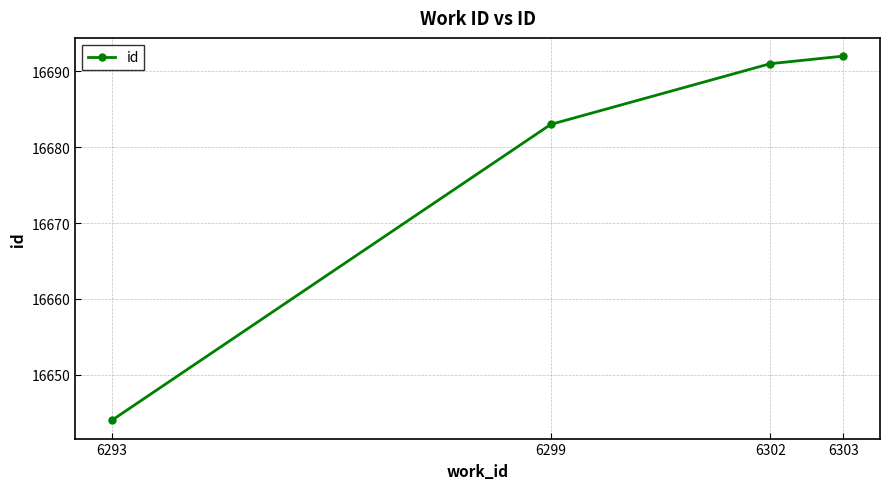

What is the difference between the maximum and minimum values?

48